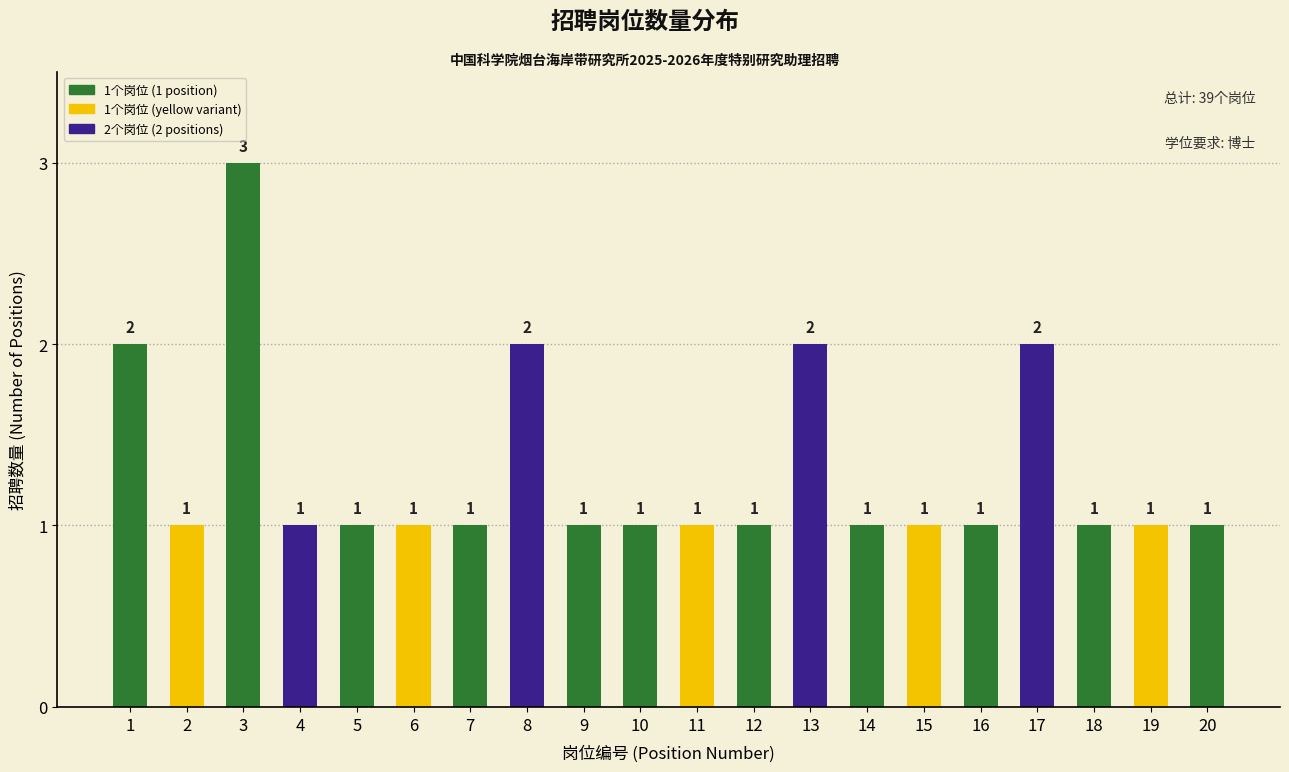

Reading left to right, what are all the values shown in this chart?

1=2	2=1	3=3	4=1	5=1	6=1	7=1	8=2	9=1	10=1	11=1	12=1	13=2	14=1	15=1	16=1	17=2	18=1	19=1	20=1